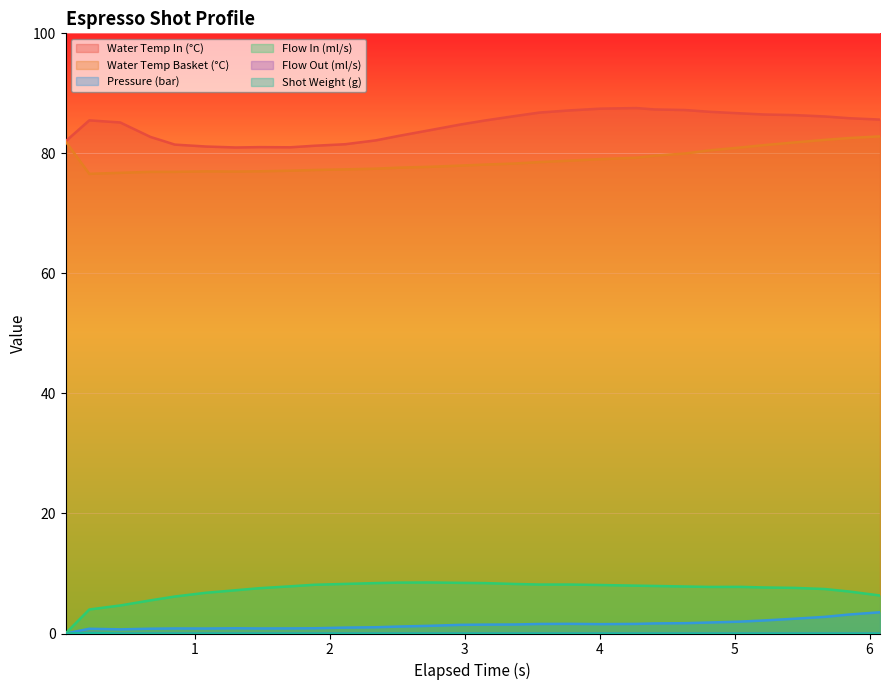

Is the value of water_temperature_in at 13 greater than the value of current_total_shot_weight at 1?

Yes